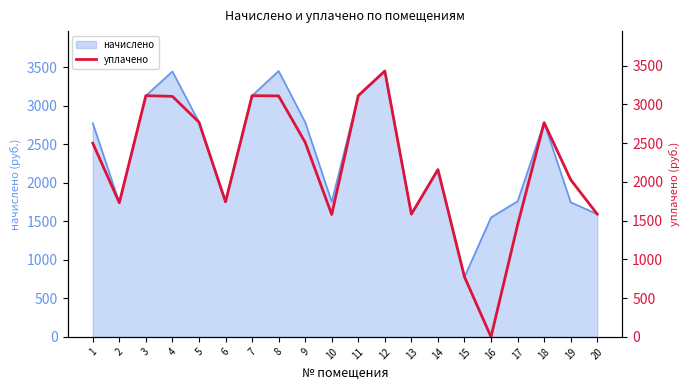

Reading left to right, list all the values displayed in this chart.

2499.9	1731.1	3113.5	3104.1	2771.0	1743.3	3113.5	3109.7	2511.0	1579.7	3113.5	3431.7	1584.3	2159.3	773.8	0.0	1444.9	2764.9	2028.6	1584.3